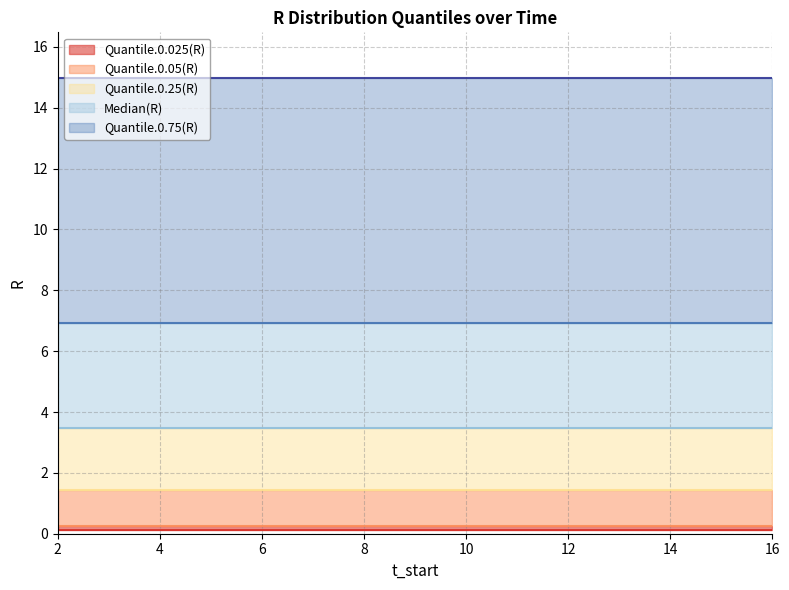

True or false: Quantile.0.025(R) and Quantile.0.05(R) cross at least once.

False